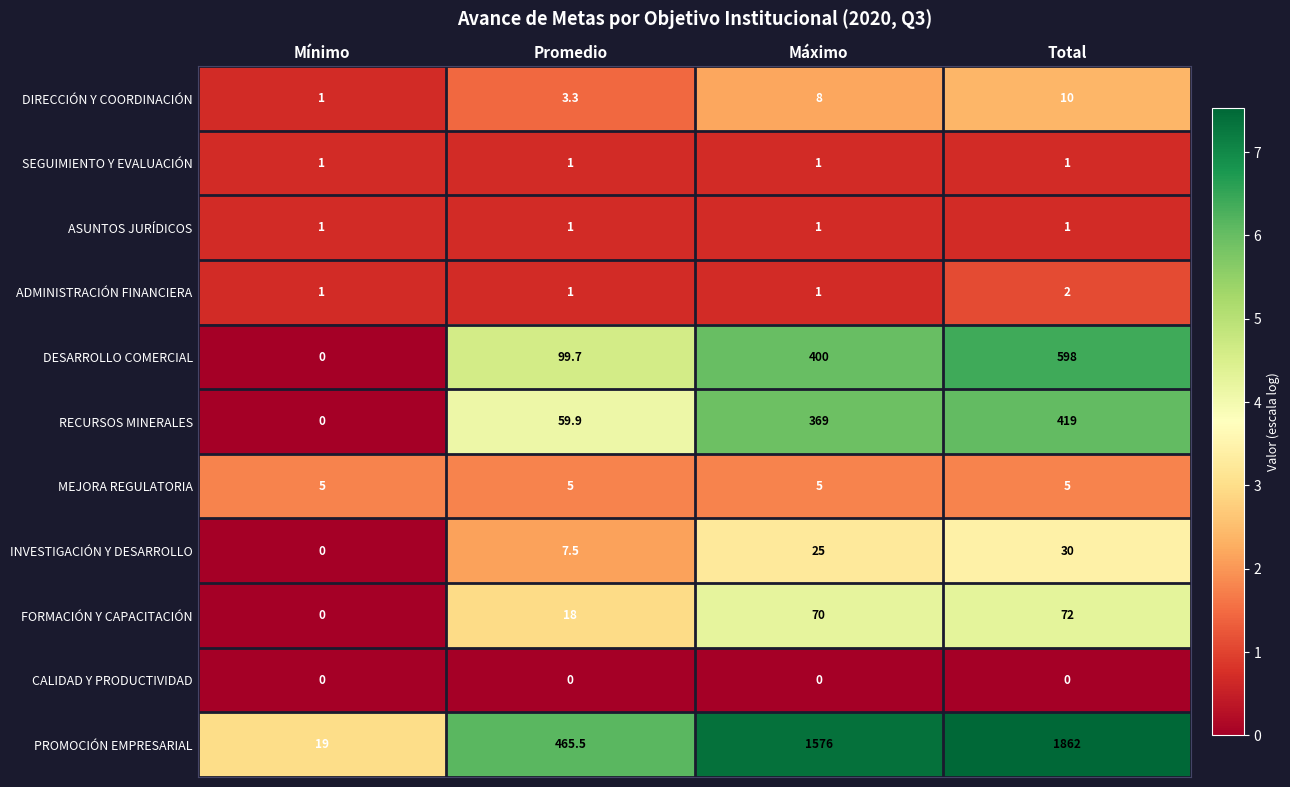

How many values in the ADMINISTRACIÓN FINANCIERA series exceed 1?

1